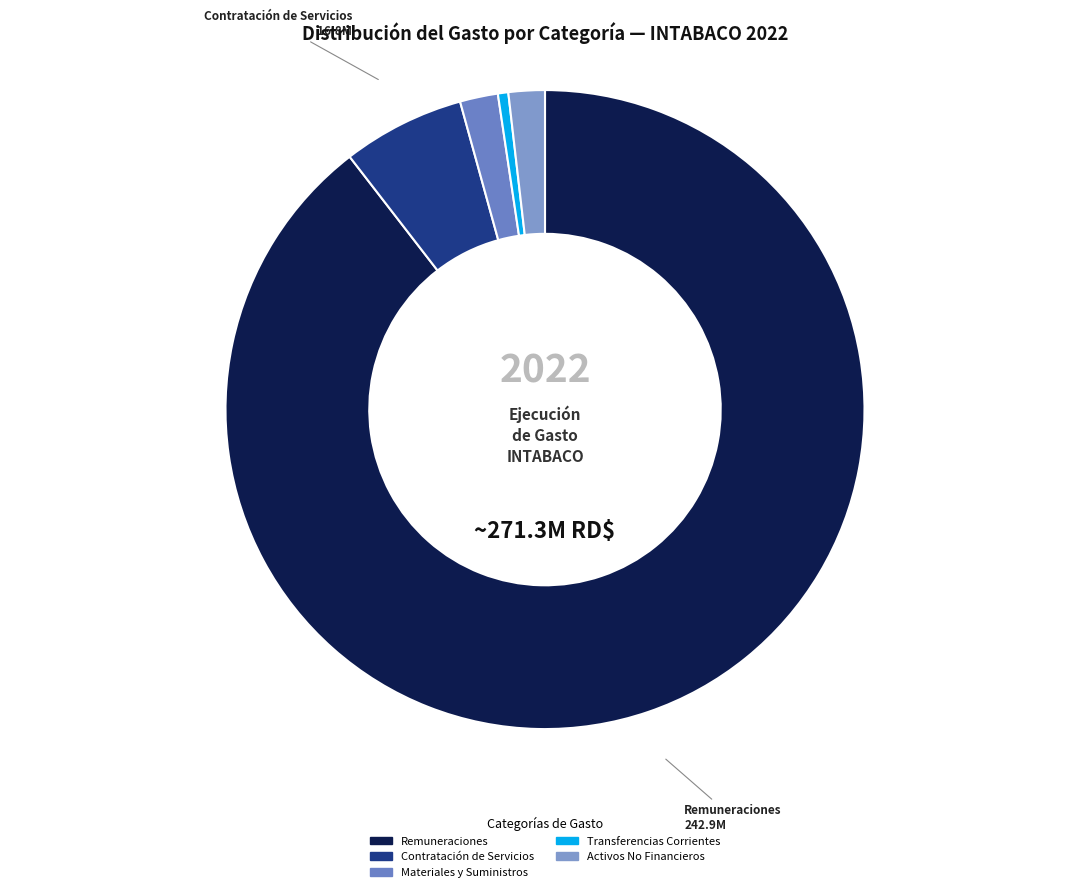

How many slices are in this pie chart?

5